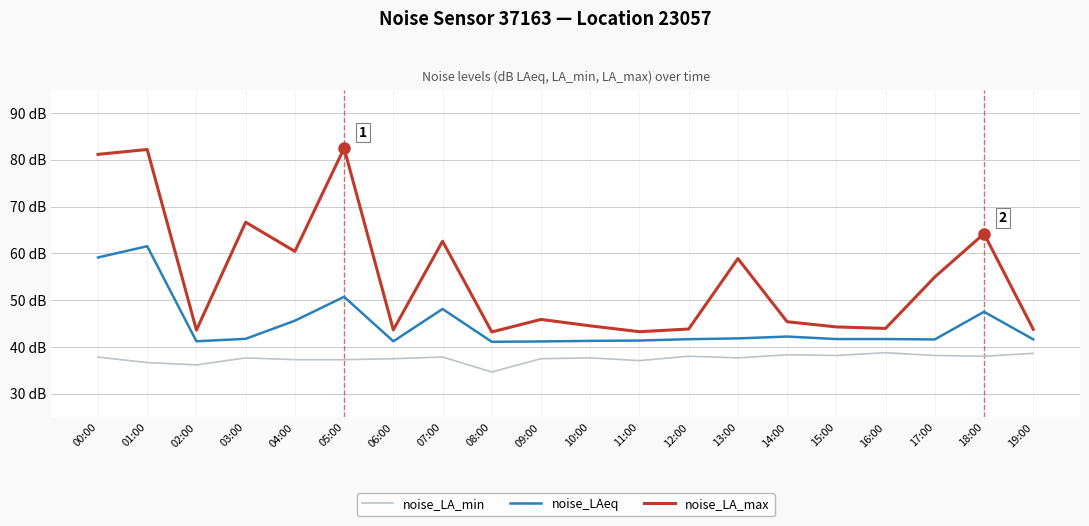

What is the spread (max minus min) of values at 19:00?

5.1